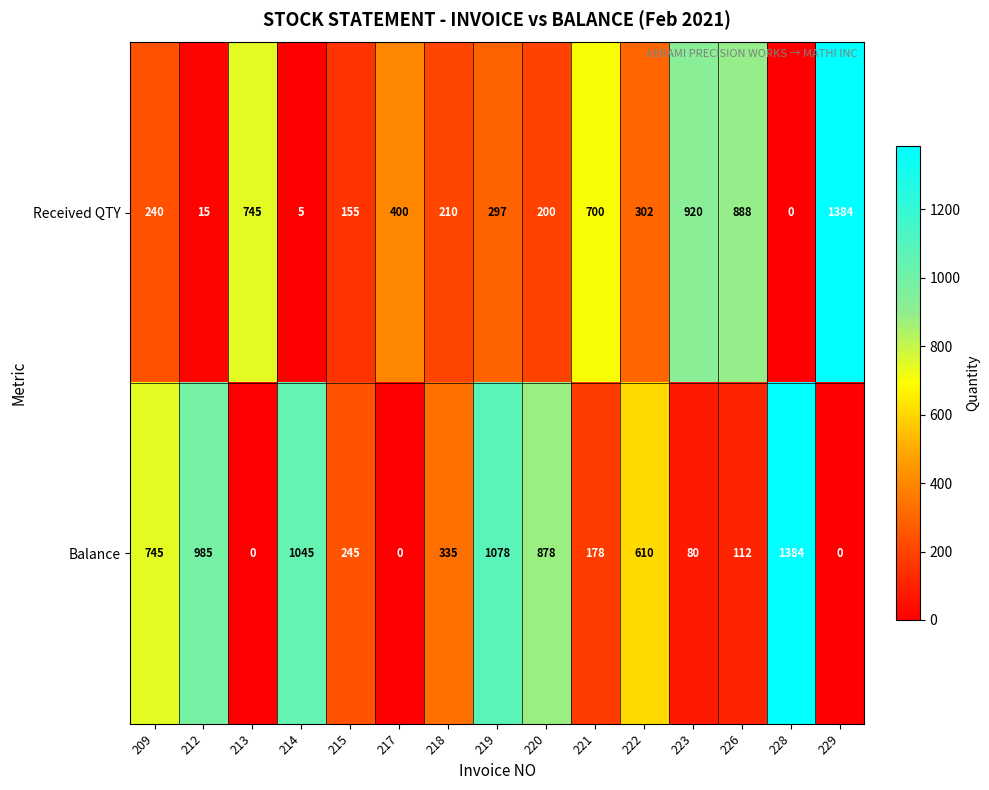

At how many categories does at least one series exceed 456?

12